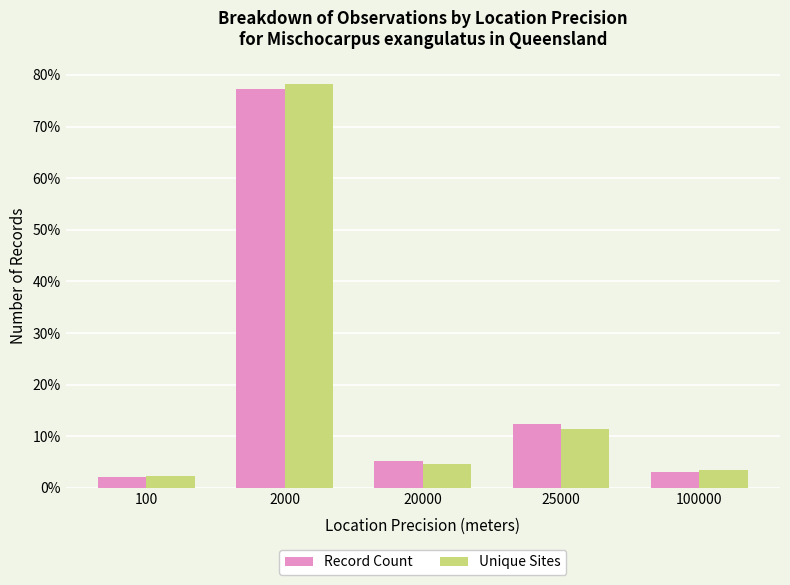

Where does the Unique Sites series first go above 4?

2000